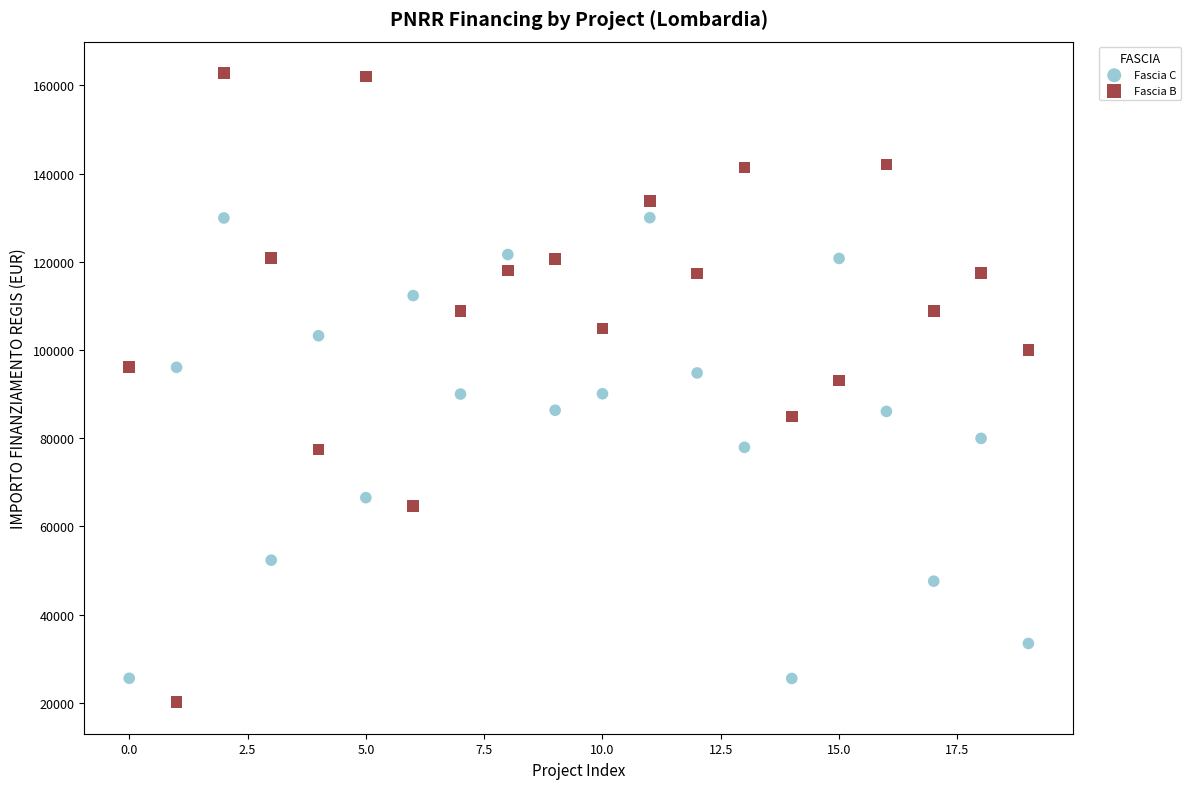

Which series contains the highest Y value?

Fascia B